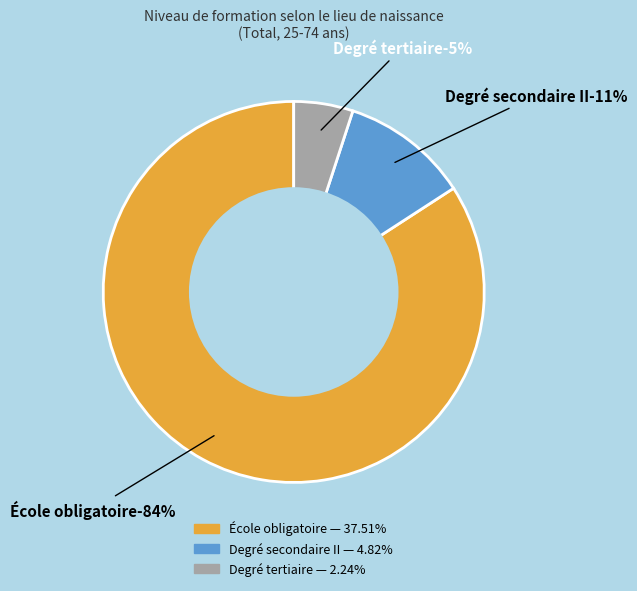

How many slices are in this pie chart?

3